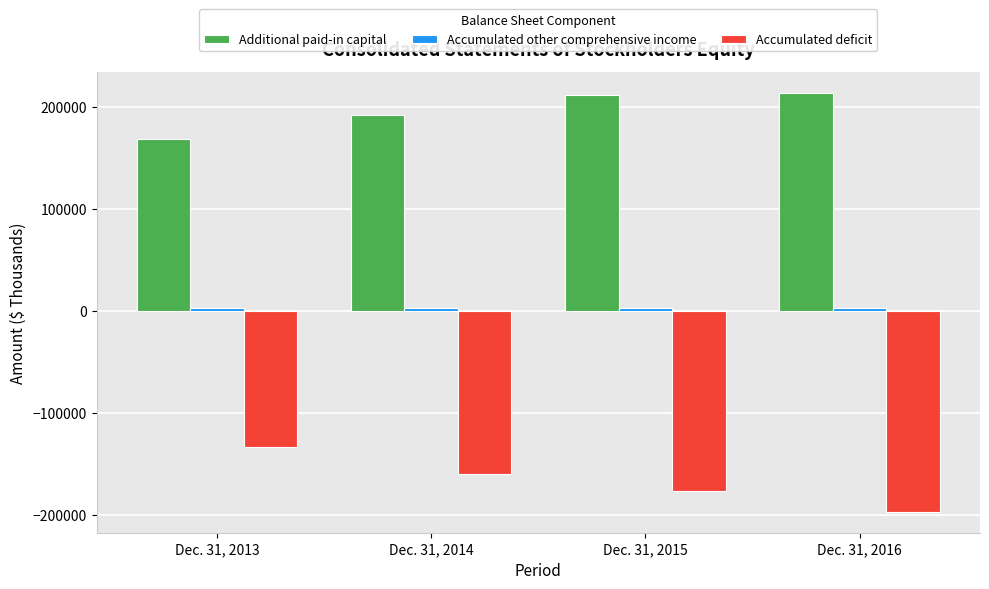

How many distinct data groups are displayed?

3